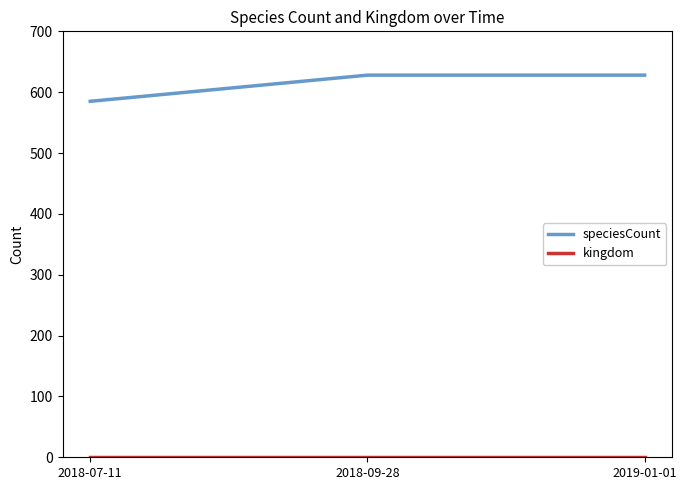

How many categories are shown in the chart?

3